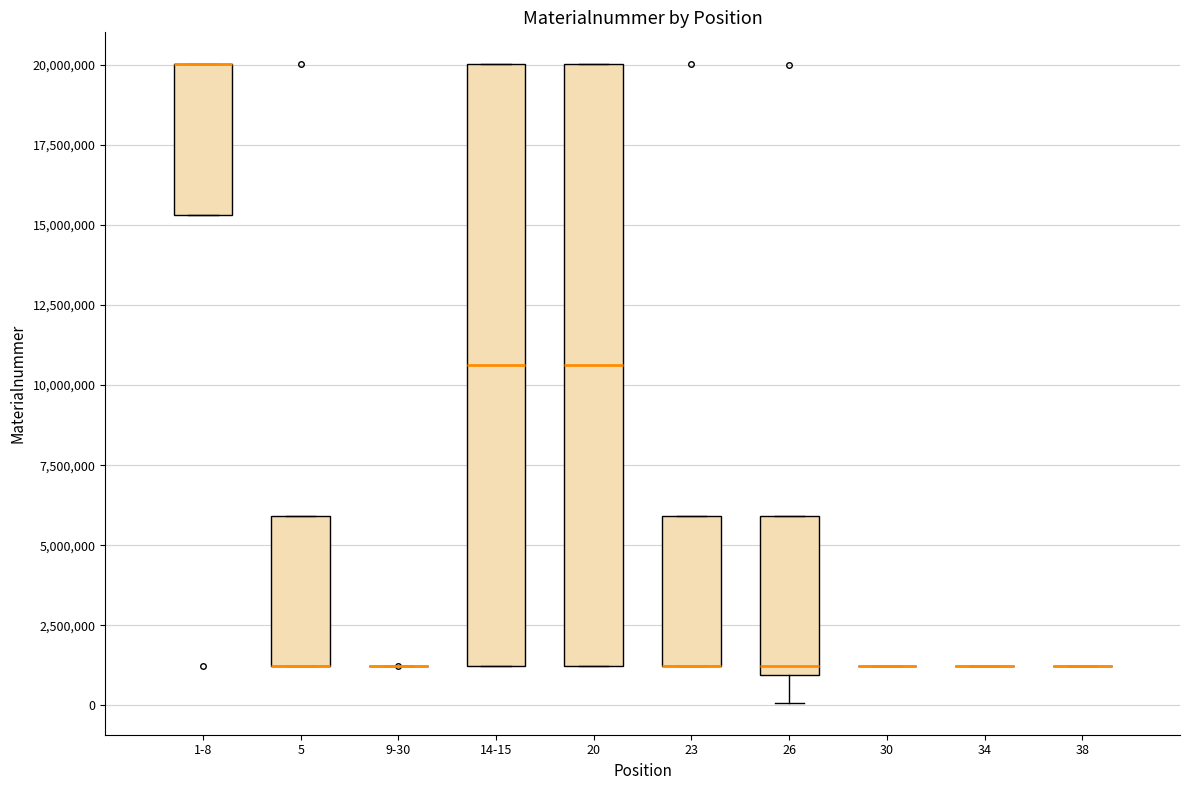

Reading left to right, read every box against the y-axis: the position of its median line, the range the box covers, and the ends of its whiskers. The values are not printed on the chart, so give them approximately, as read against the axis.

1-8: median 20000000 (drawn on the box's upper edge), box 15500000 to 20000000, whiskers 15500000 to 20000000
5: median 1000000 (drawn on the box's lower edge), box 1000000 to 6000000, whiskers 1000000 to 6000000
9-30: box collapsed to a line at 1000000, whiskers 1000000 to 1000000
14-15: median 10500000, box 1000000 to 20000000, whiskers 1000000 to 20000000
20: median 10500000, box 1000000 to 20000000, whiskers 1000000 to 20000000
23: median 1000000 (drawn on the box's lower edge), box 1000000 to 6000000, whiskers 1000000 to 6000000
26: median 1000000 (just above the box's lower edge), box 1000000 to 6000000, whiskers 0 to 6000000
30: box collapsed to a line at 1000000, whiskers 1000000 to 1000000
34: box collapsed to a line at 1000000, whiskers 1000000 to 1000000
38: box collapsed to a line at 1000000, whiskers 1000000 to 1000000